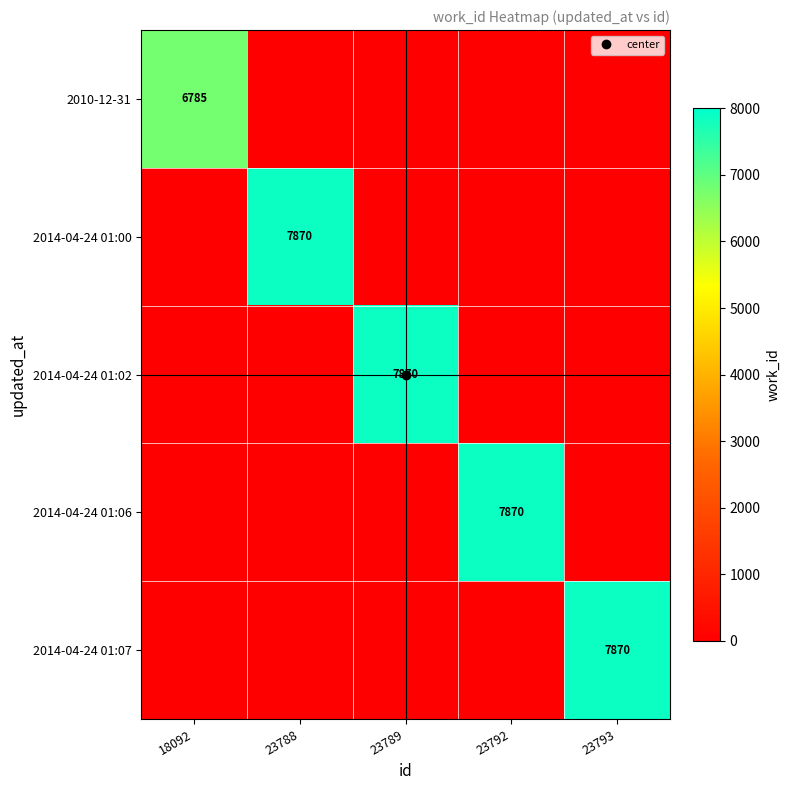

Rank the series at 18092 from lowest to highest value.

2014-04-24 01:00, 2014-04-24 01:02, 2014-04-24 01:06, 2014-04-24 01:07, 2010-12-31